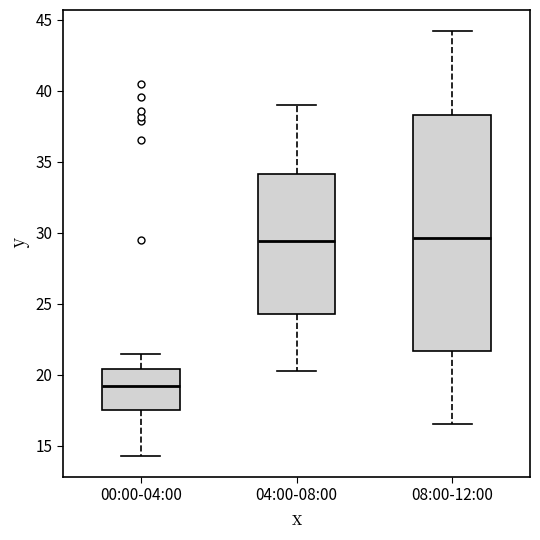

Where is the lower edge of the box for 04:00-08:00 on the y-axis? The values are not printed on the chart, so give them approximately, as read against the axis.

24.5